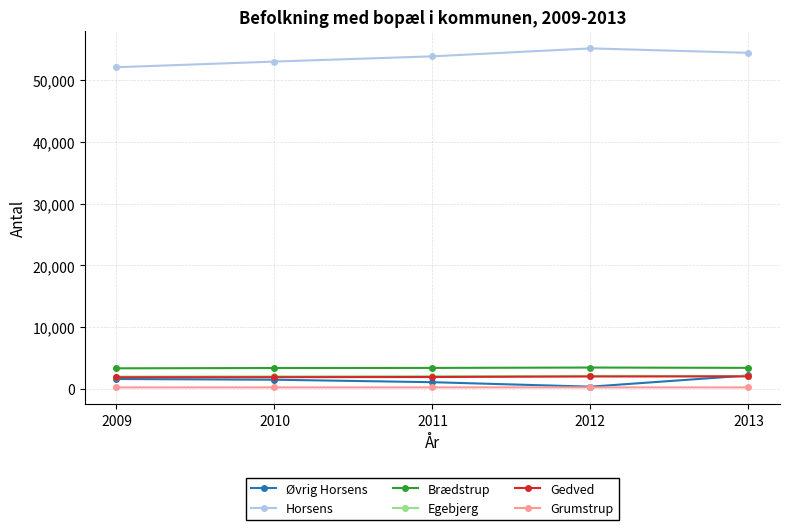

True or false: Grumstrup and Horsens cross at least once.

False